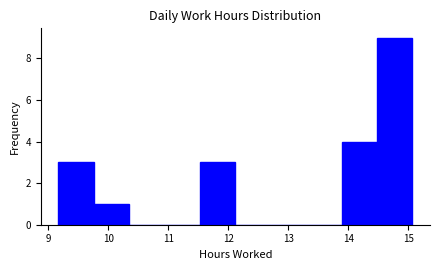

Over which range of the x-axis is the bar tallest?

14.48 to 15.07